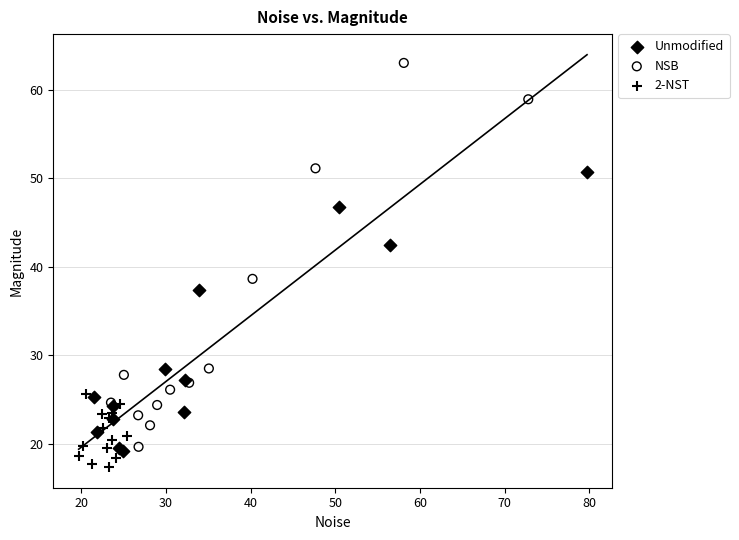

Which series reaches the maximum Y coordinate?

NSB